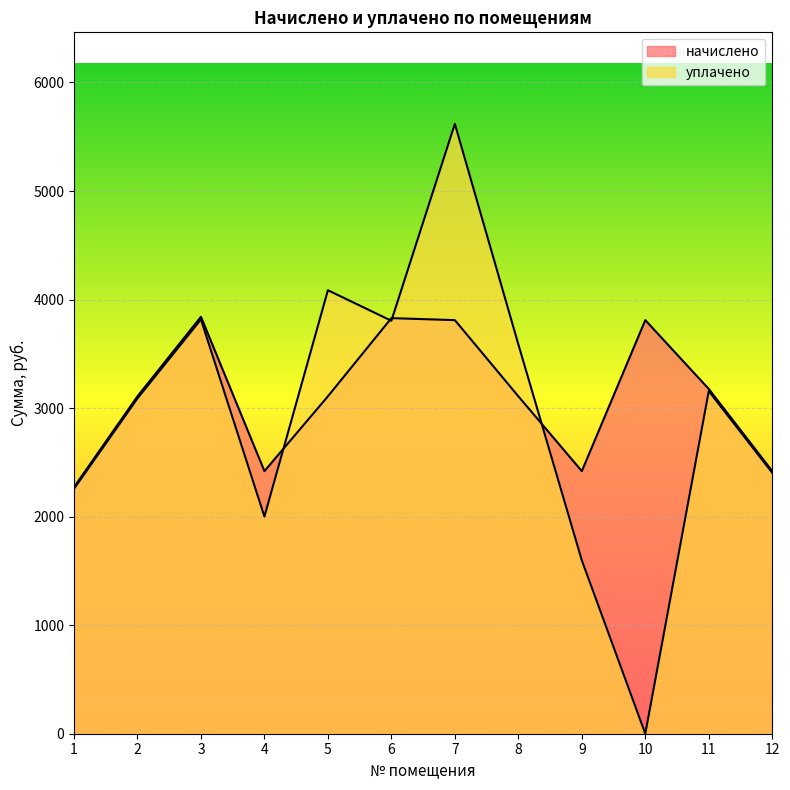

Which has a higher value, 3 or 1?

3